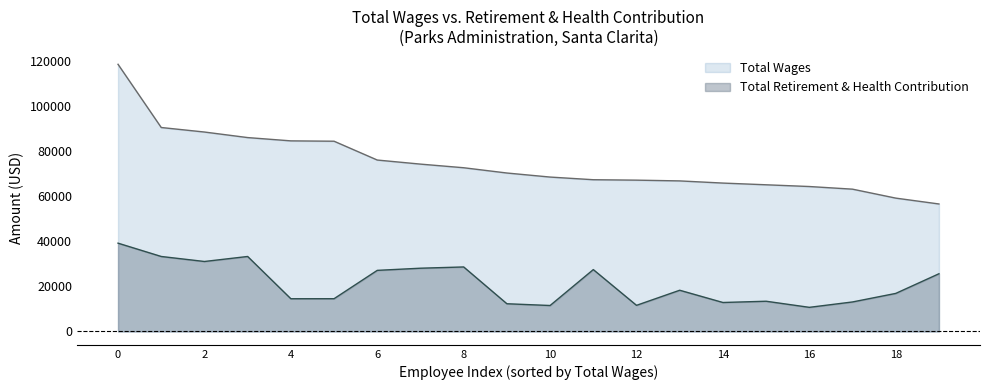

Which series has the largest range (max minus min)?

Total Wages